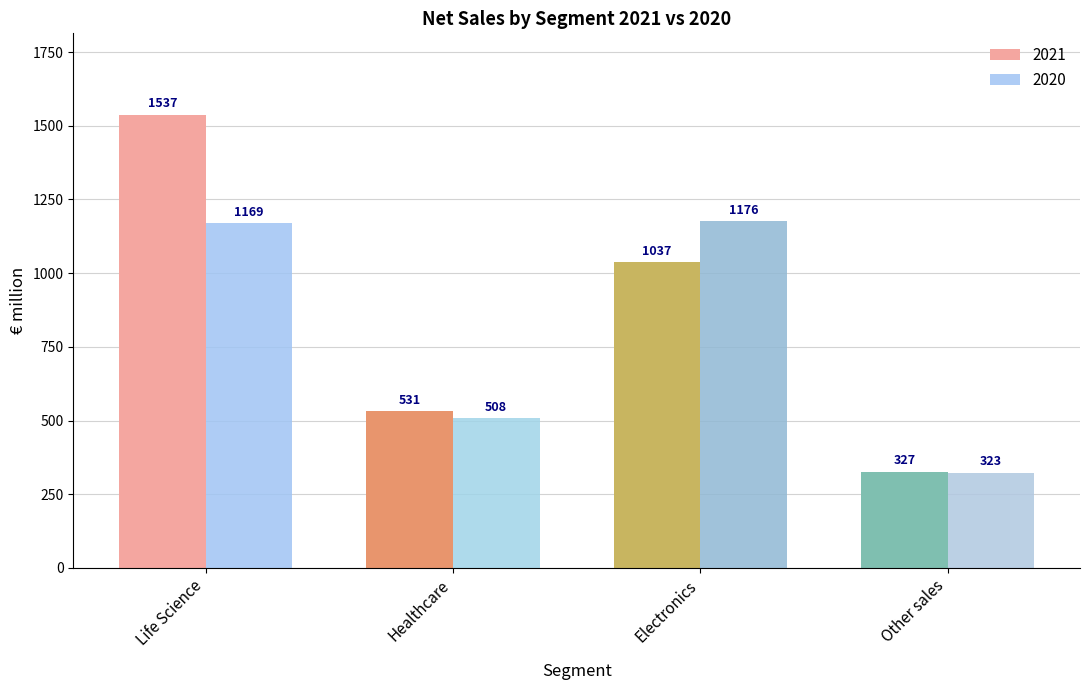

What is the value of the 2021 bar at the 1st from the left?

1537